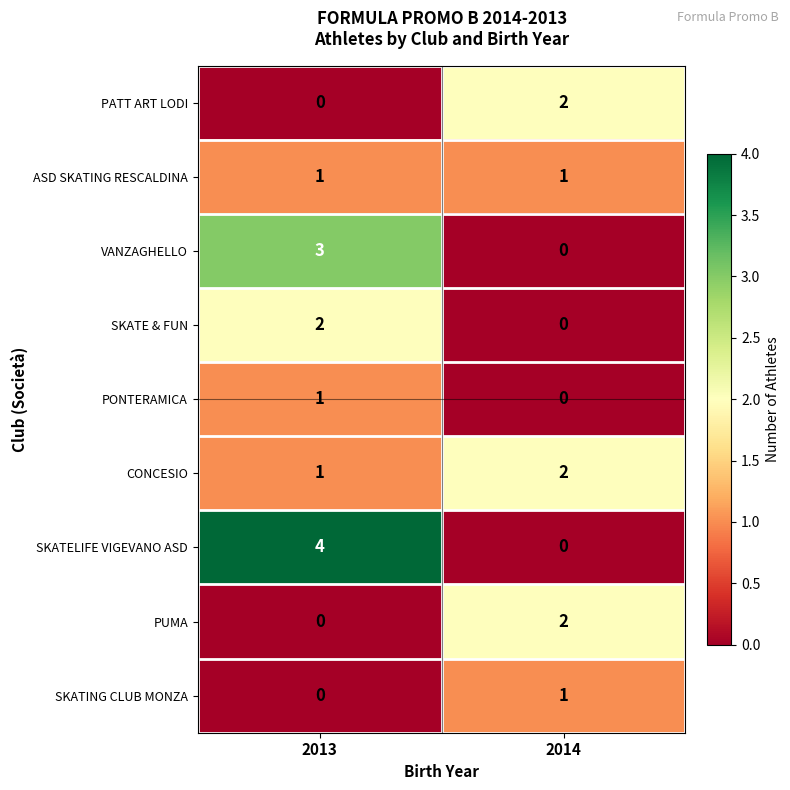

Is it true that SKATE & FUN equals 3 at 2013?

False